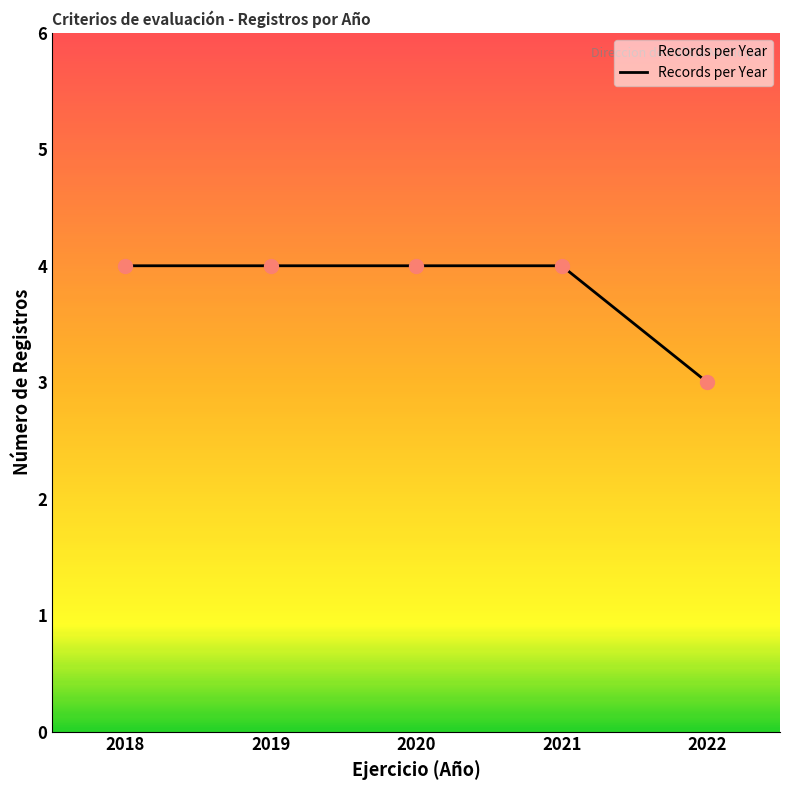

Approximately how many times larger is the value at 2021 compared to 2022?

1.3